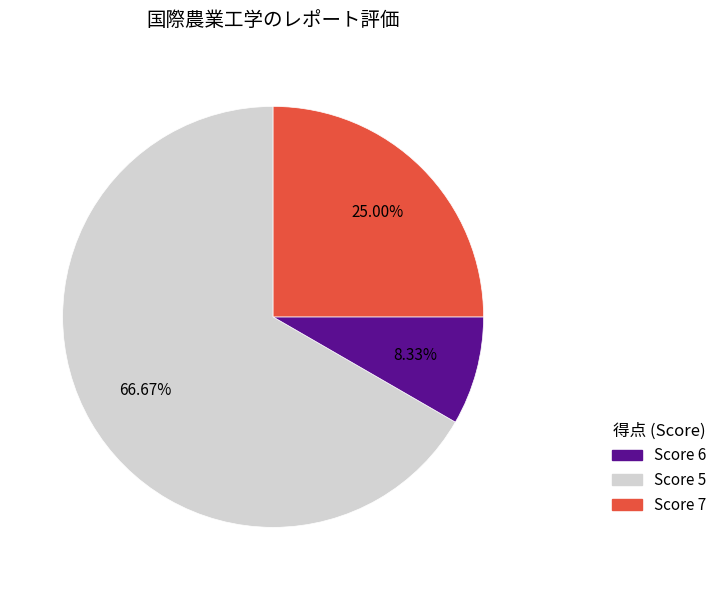

Is there any slice that represents more than half of the pie?

Yes